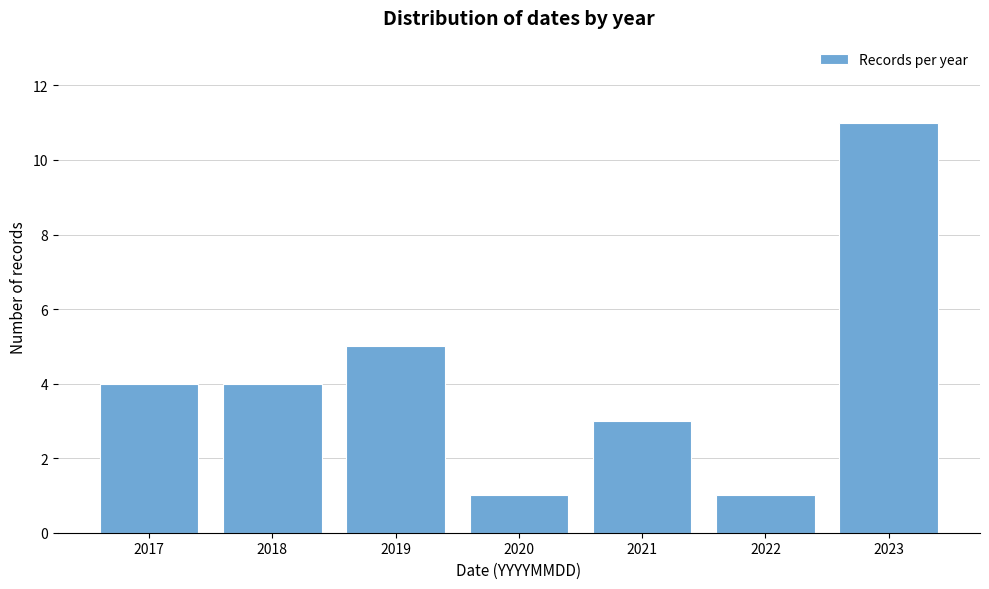

Reading left to right, transcribe all the data shown in this chart.

2017=4	2018=4	2019=5	2020=1	2021=3	2022=1	2023=11